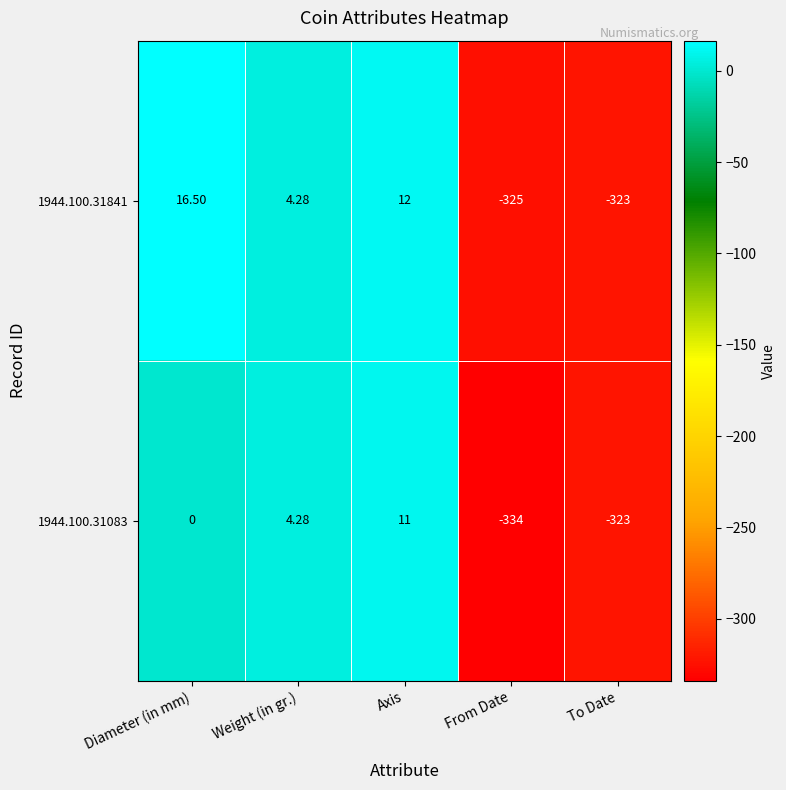

Where does the 1944.100.31841 series first go above 4?

Diameter (in mm)